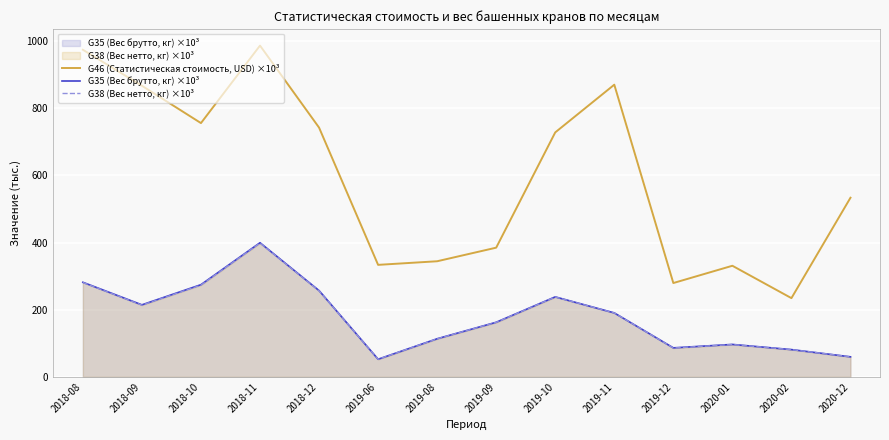

Where does the G38 (Вес нетто, кг) ×10³ series first go above 190?

2018-08